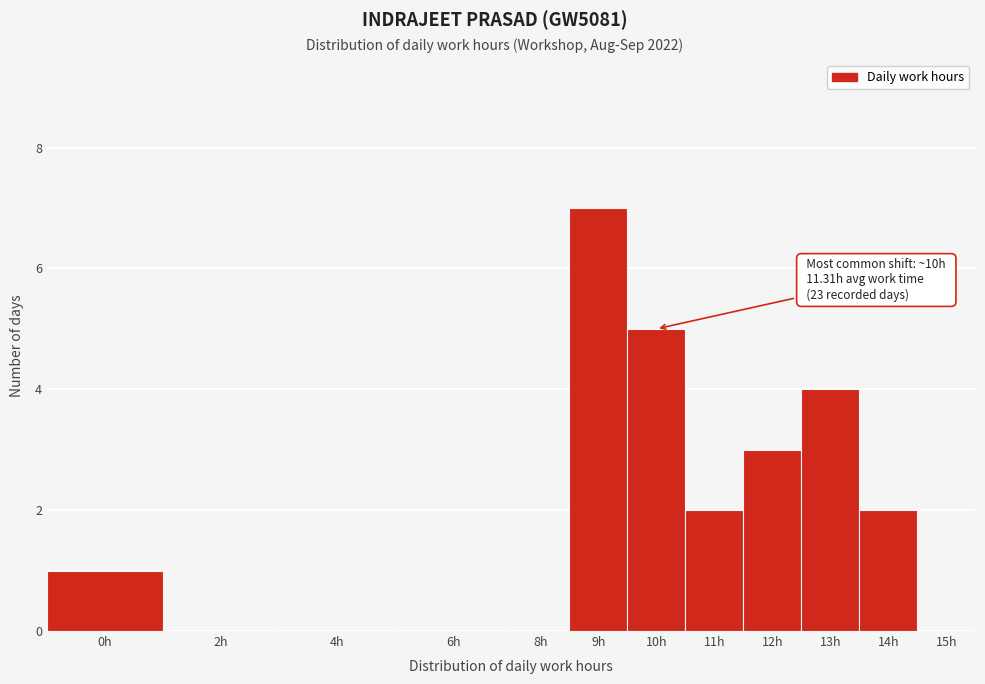

Reading left to right, list all the values displayed in this chart.

0h=1	2h=0	4h=0	6h=0	8h=0	9h=7	10h=5	11h=2	12h=3	13h=4	14h=2	15h=0